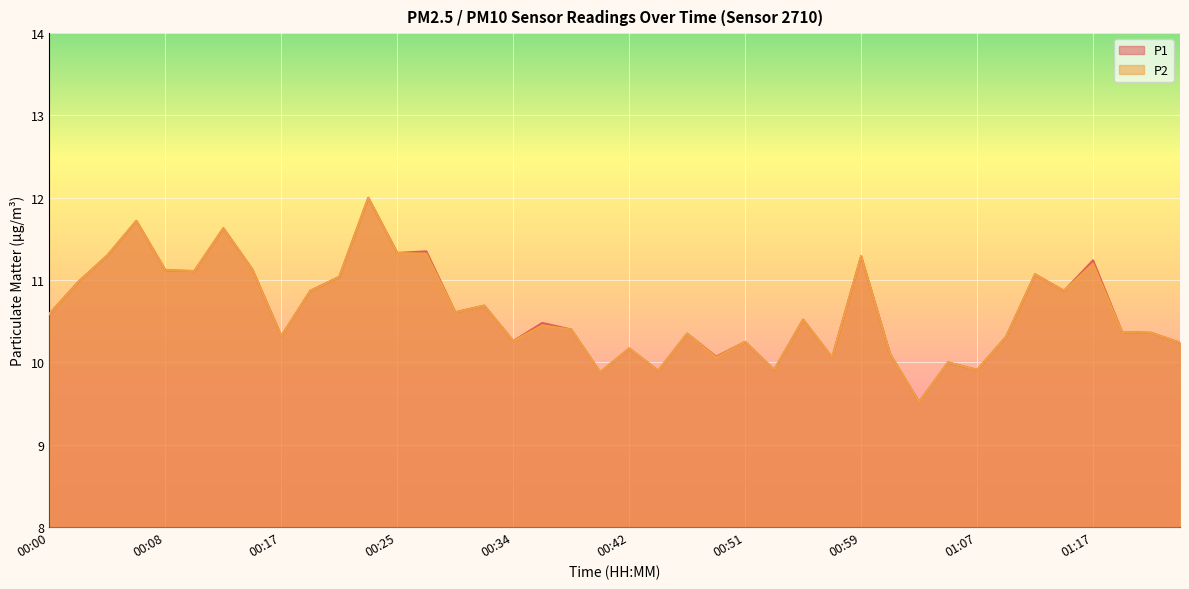

At which label is P1 closest to 10?

01:05